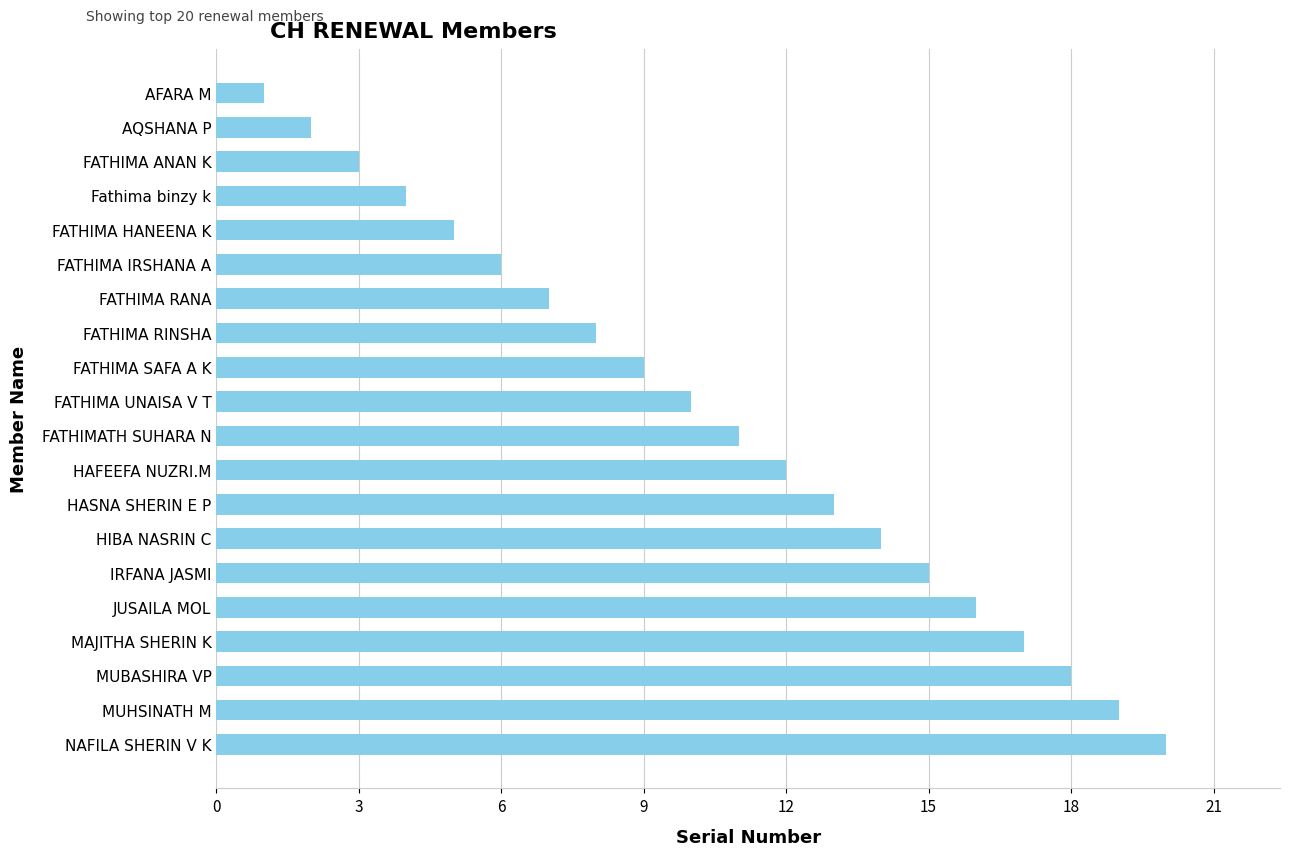

The value at Fathima binzy k is 4. True or false?

True